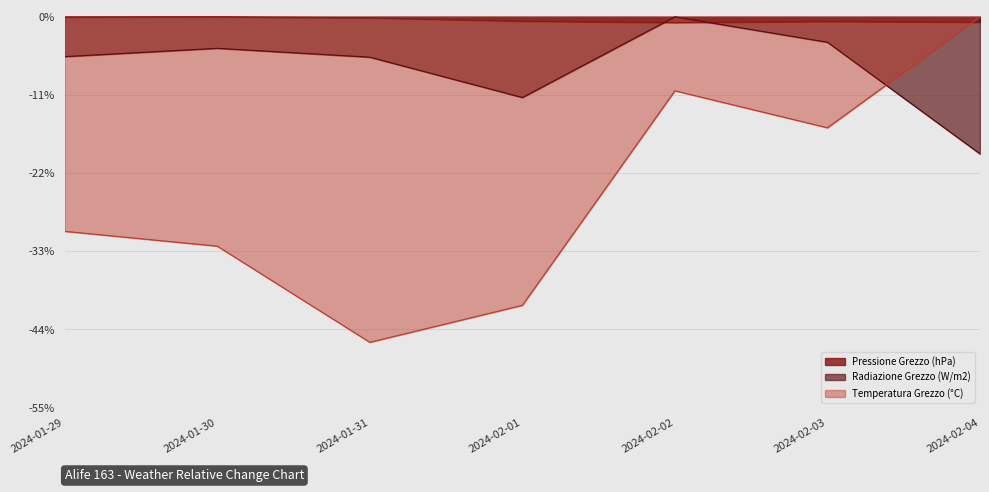

What is the difference between the Pressione Min (hPa) values at 2024-01-30 and 2024-02-01?

0.6